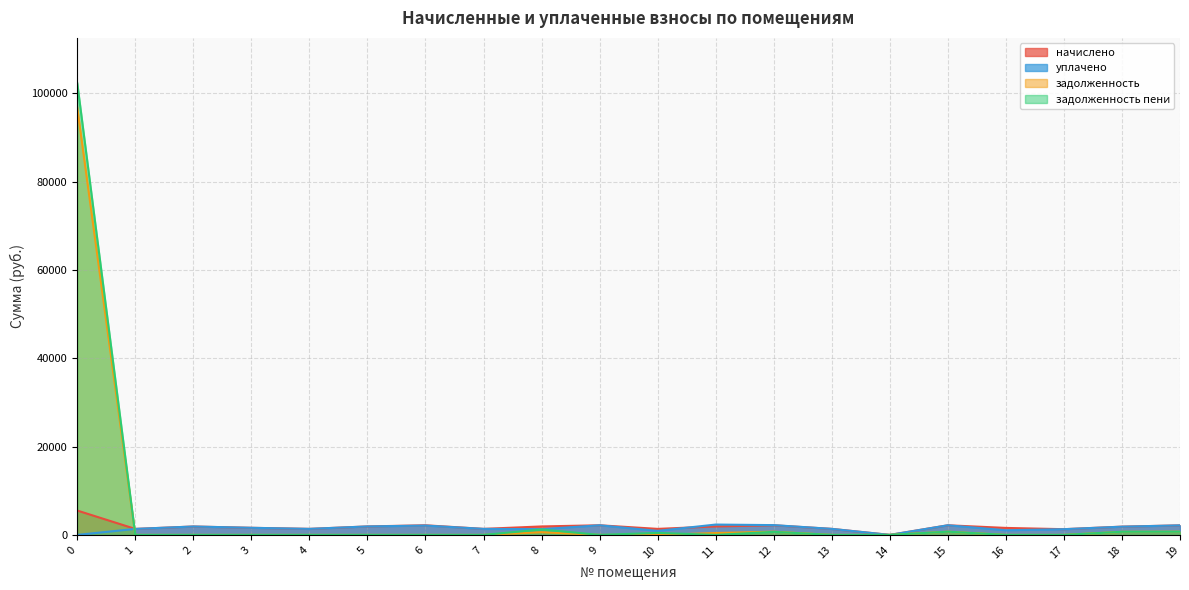

What is the difference between the maximum and second lowest values in the задолженность пени series?

102313.4